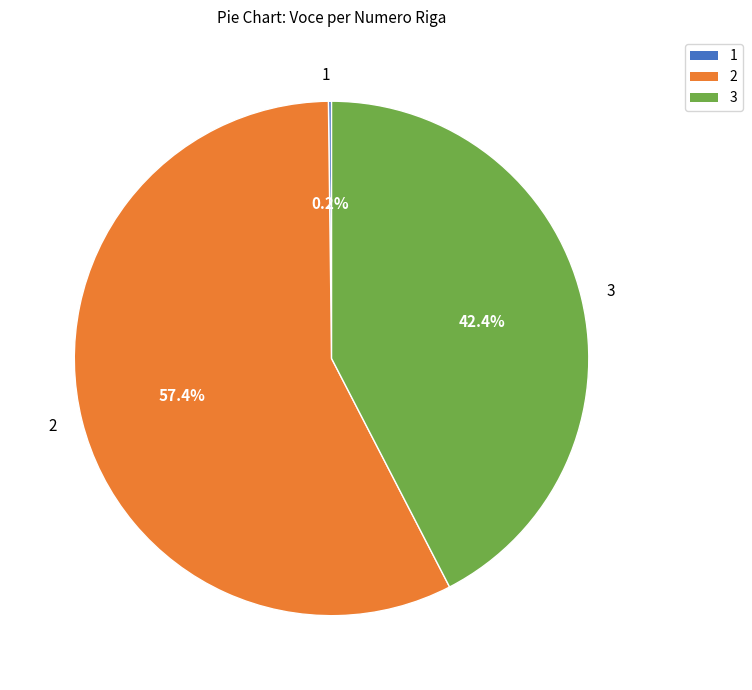

Is there a majority slice in this chart?

Yes